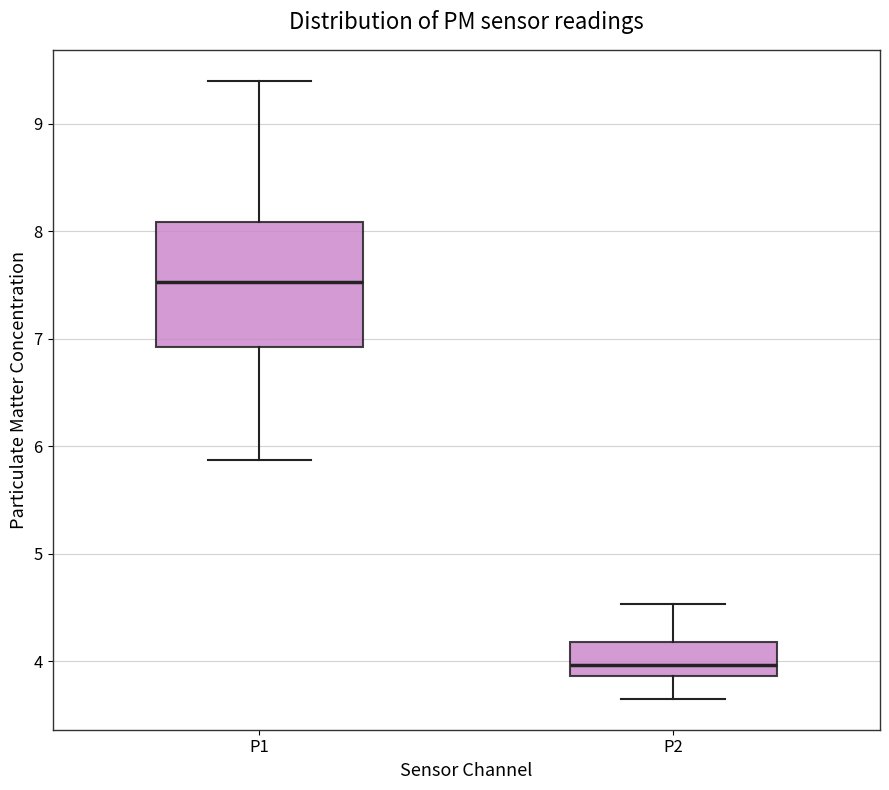

Which box is the tallest, from its lower edge to its upper edge?

P1